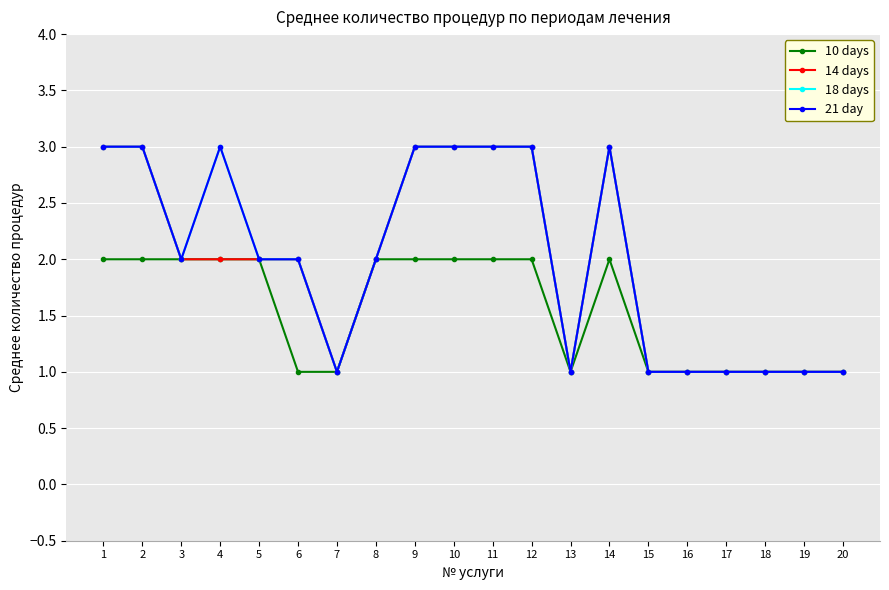

True or false: 10 days and 18 days cross at least once.

False